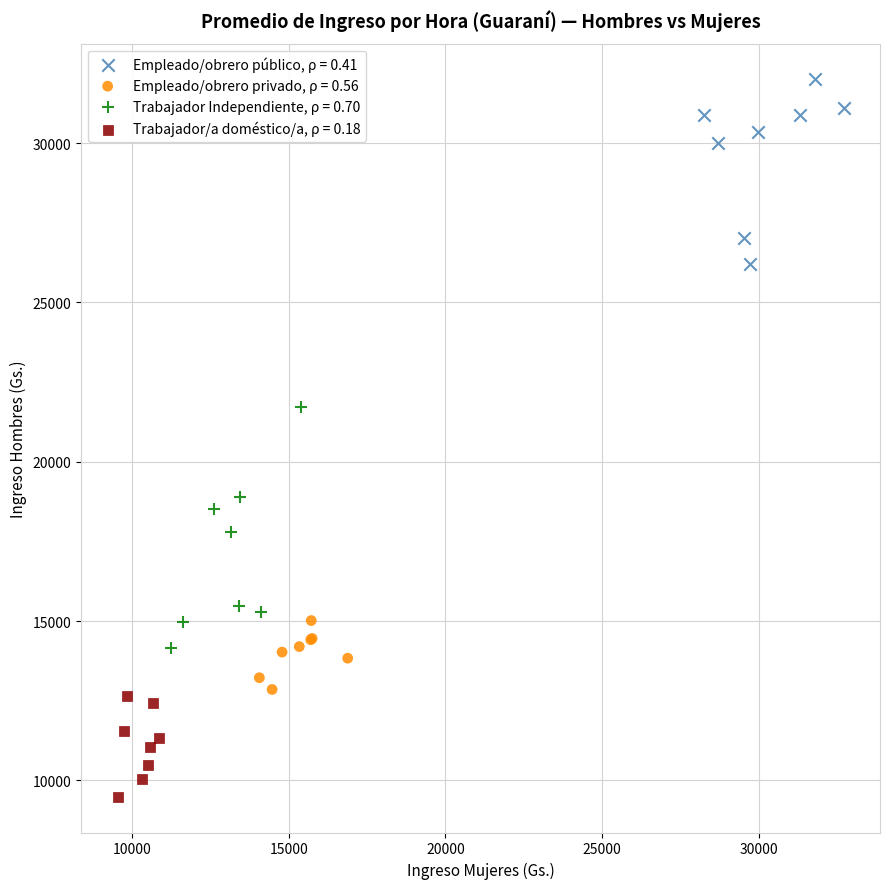

Which series contains the highest Y value?

Empleado/obrero público, ρ = 0.41